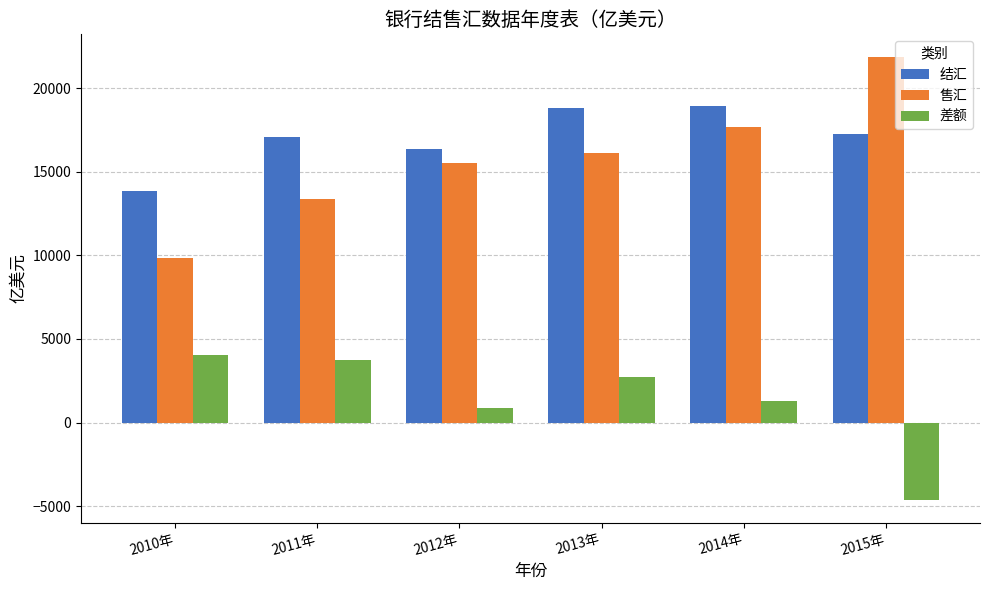

At 2015年, list the series in order from smallest to largest.

差额, 结汇, 售汇